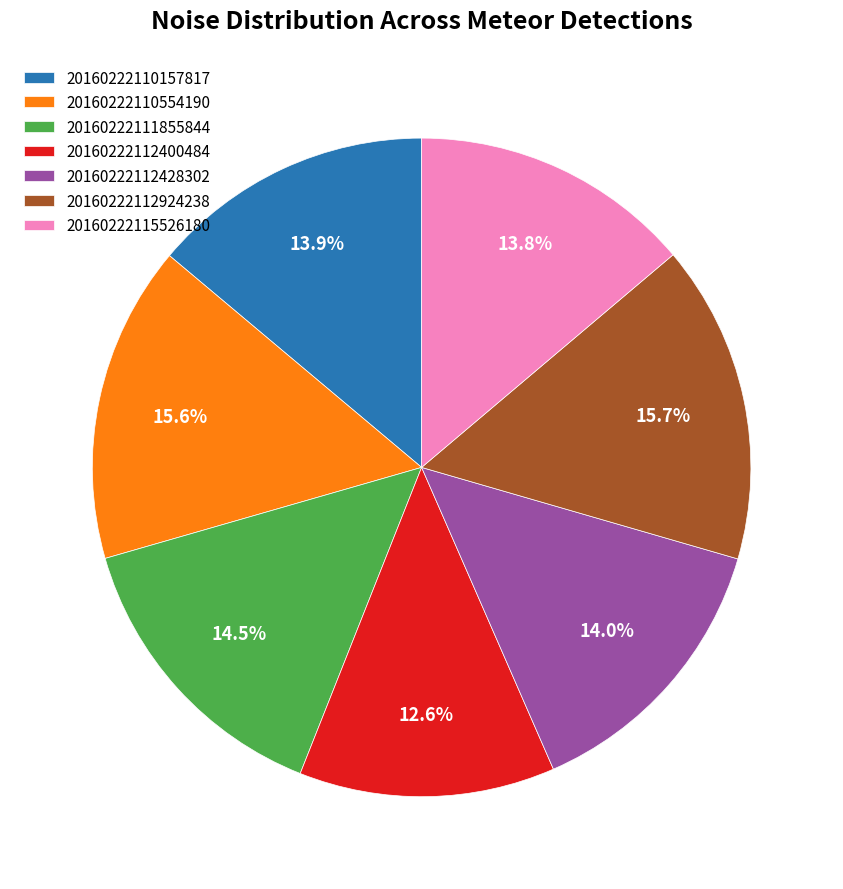

To the nearest percent, what portion does 20160222112428302 represent?

14%